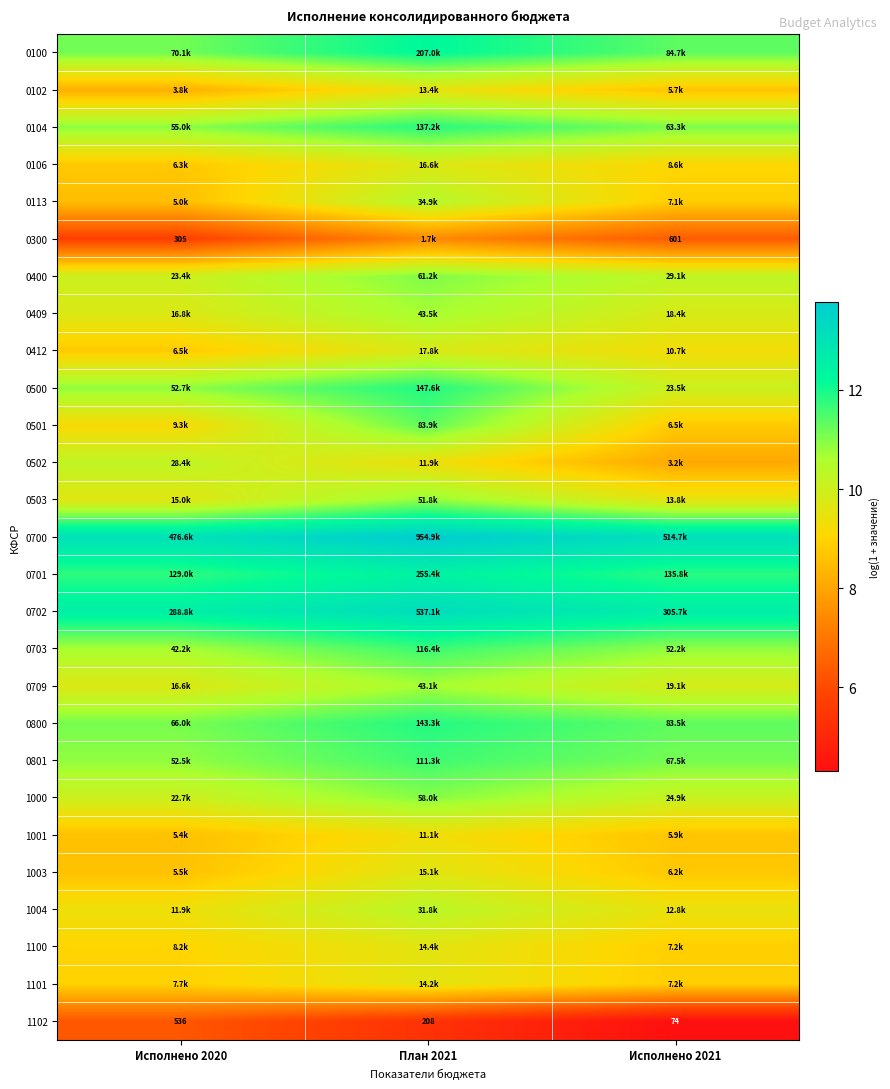

How many values in the 0502 series exceed 9?

2